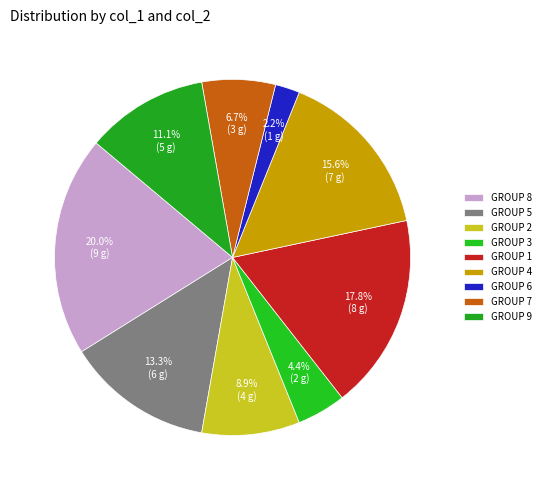

How many slices are in this pie chart?

9